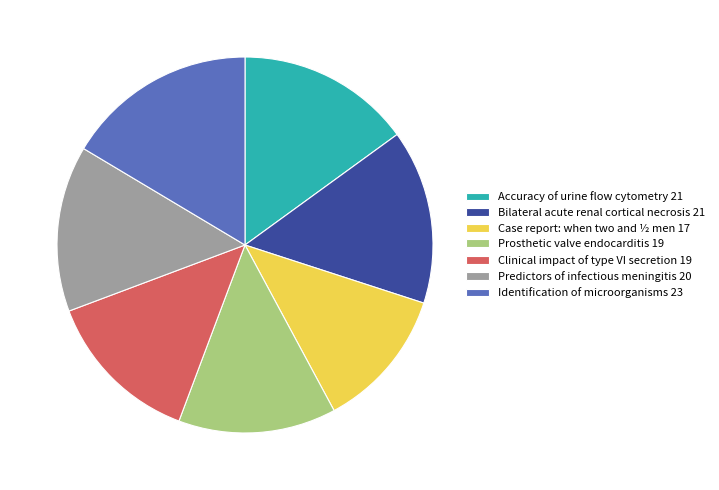

Between Accuracy of urine flow cytometry 21 and Clinical impact of type VI secretion 19, which is larger?

Accuracy of urine flow cytometry 21